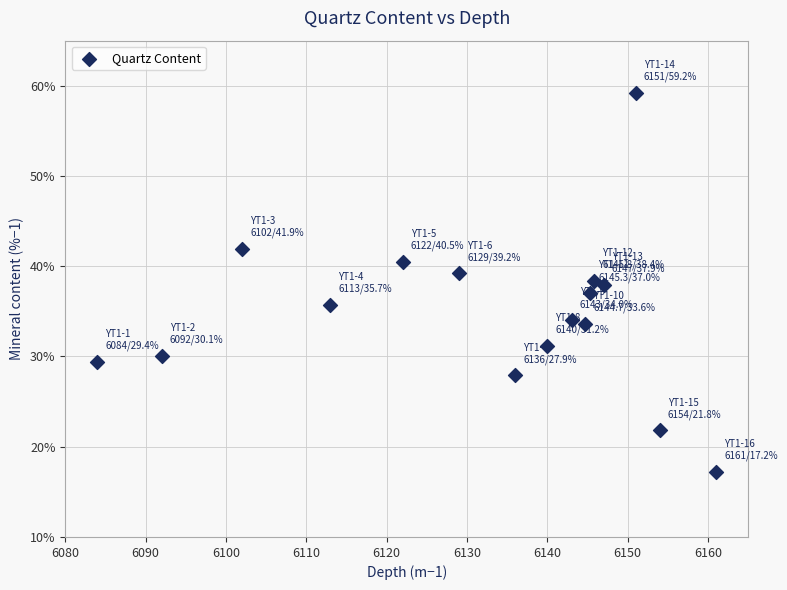

What is the range of X values (max minus min)?

77.0